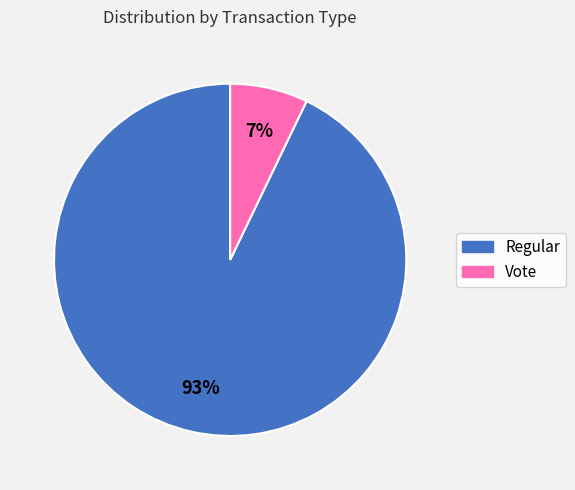

Do Vote and Regular together represent more than half of the pie?

Yes